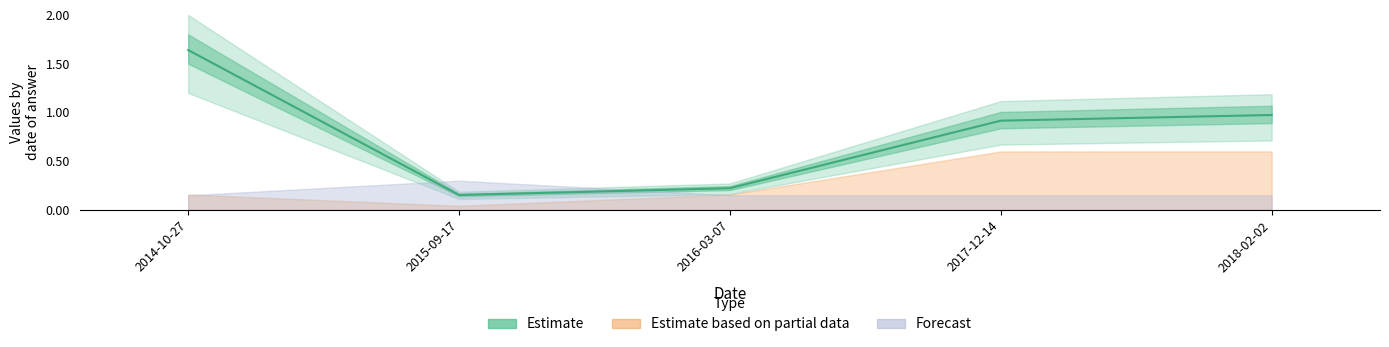

Reading right to left, extract all data points from this chart.

1.0	0.9	0.2	0.2	1.6